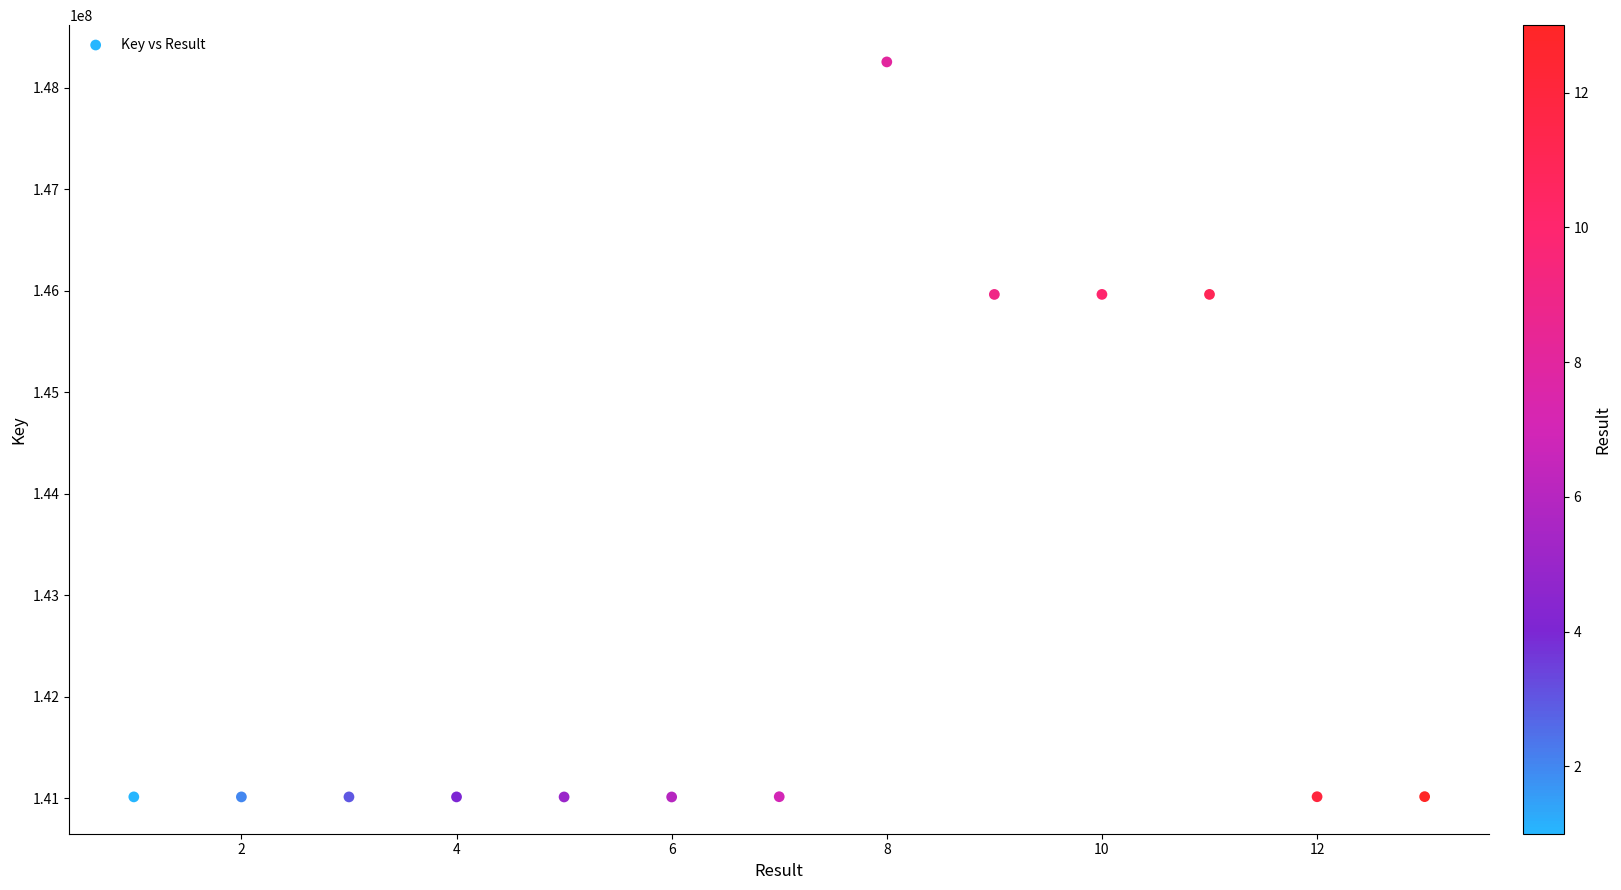

What is the range of Y values (max minus min)?

7239890